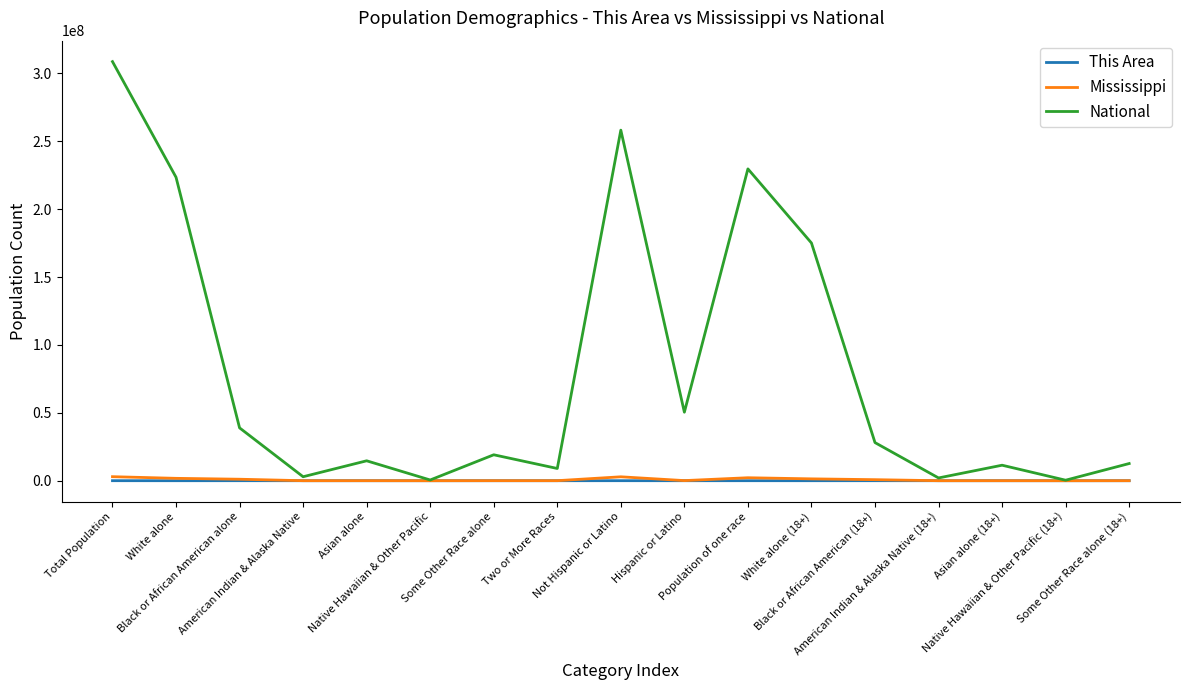

Which series has the largest total across all categories?

National